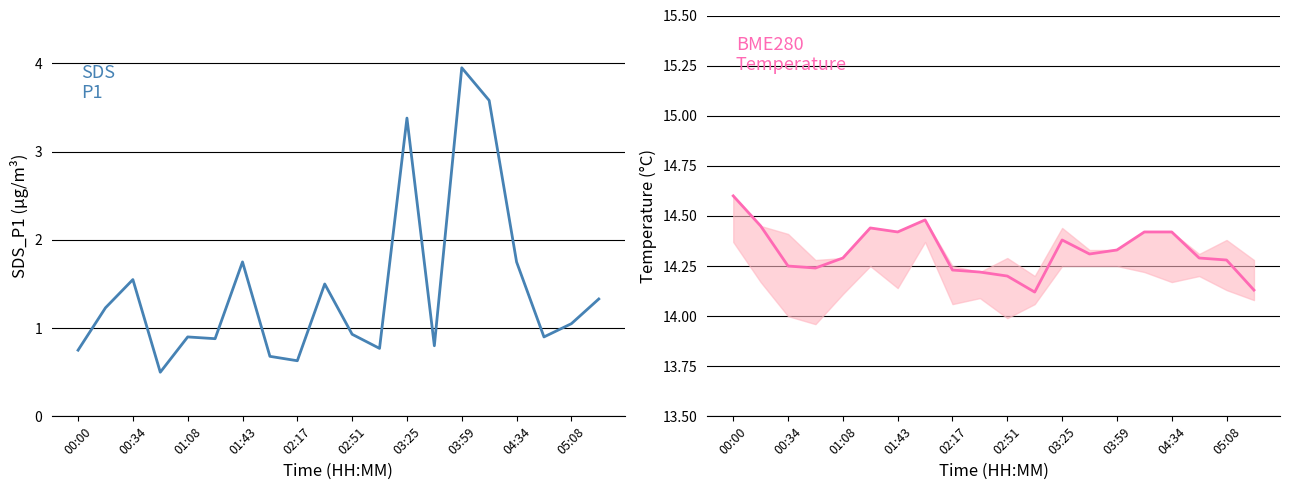

What is the sum of the SDS_P1 values at 05:08 and 03:59?

5.0